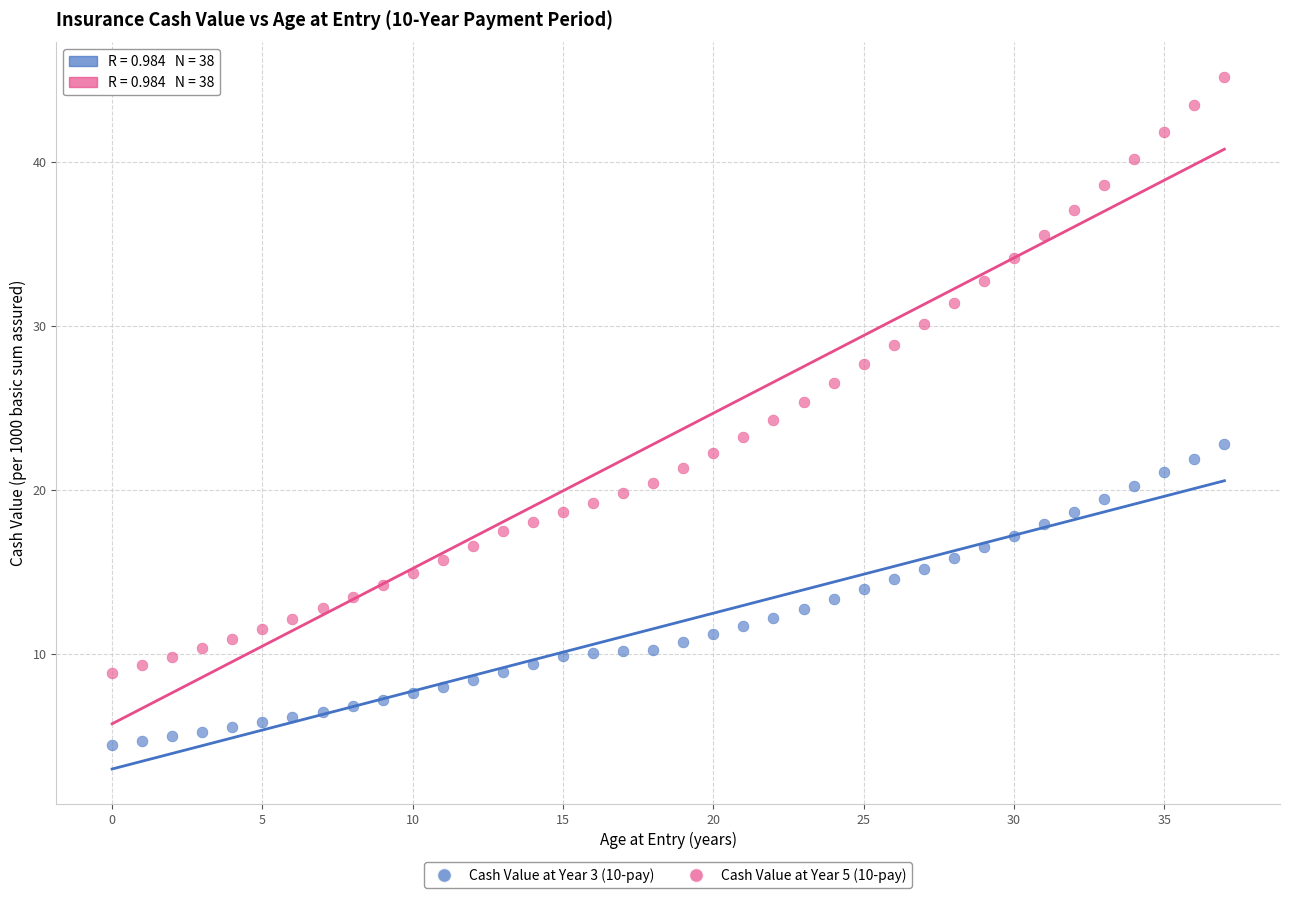

Which series contains the highest Y value?

Cash Value at Year 5 (10-pay)